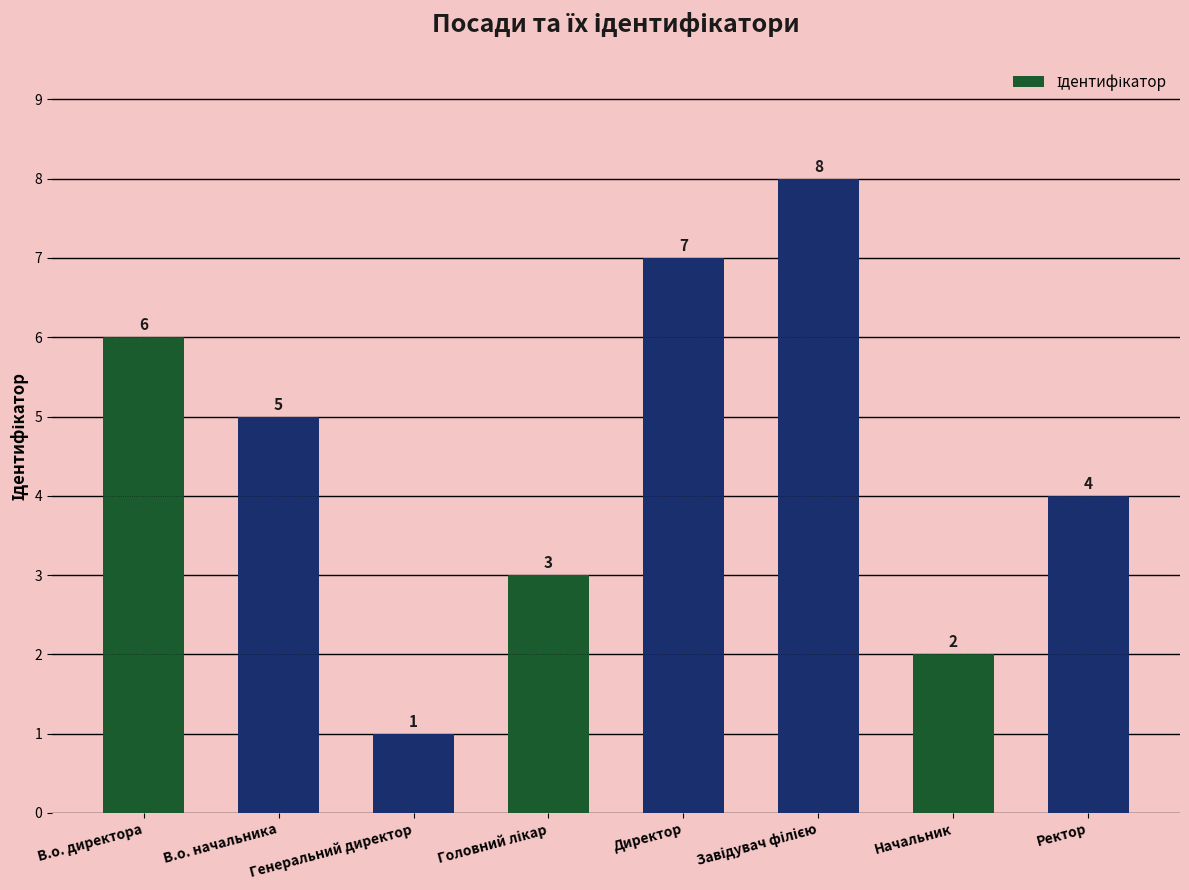

Which label corresponds to the smallest value in the chart?

Генеральний директор